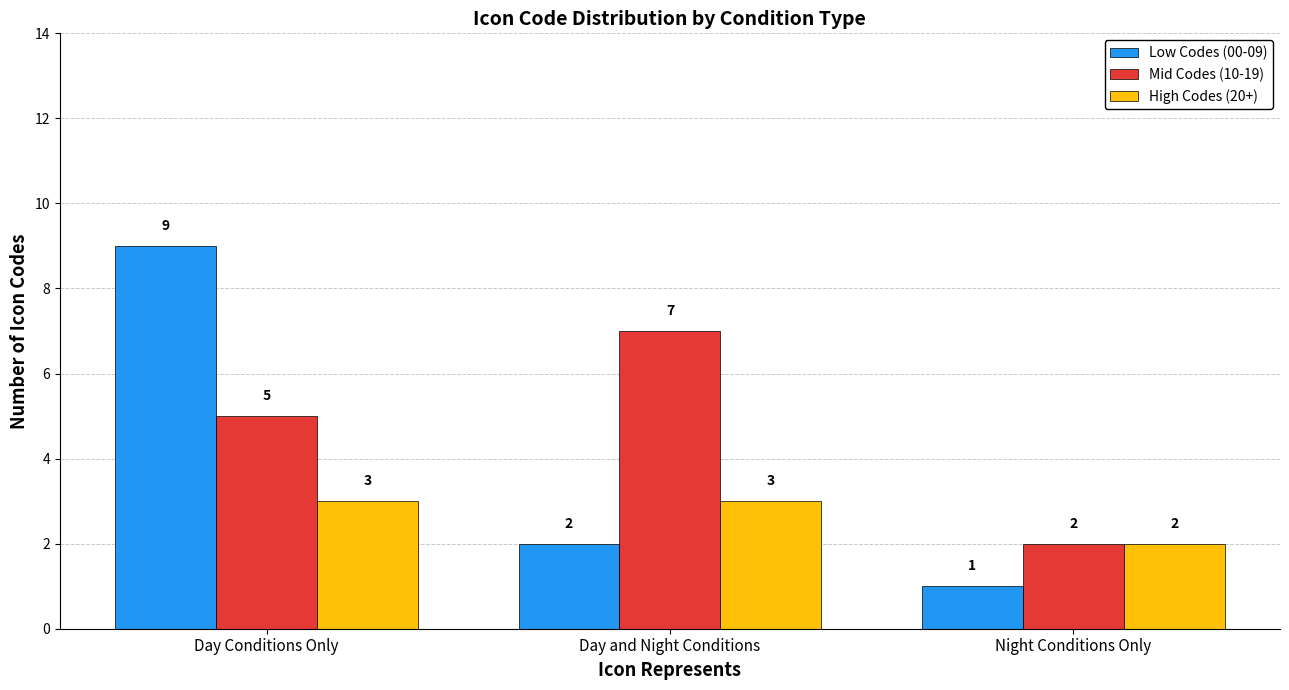

The value of Mid Codes (10-19) at Day and Night Conditions is 11. True or false?

False